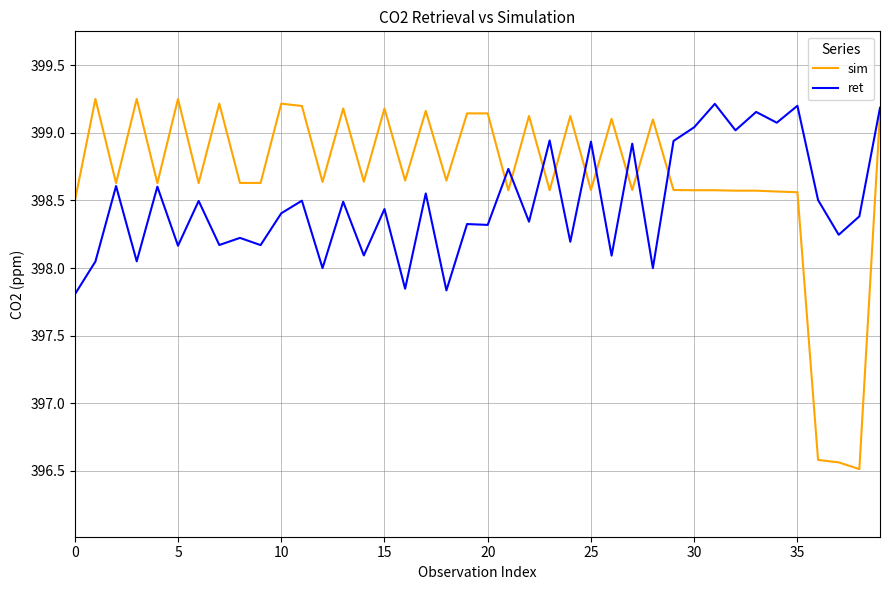

What is the average value of the sim series?

398.7